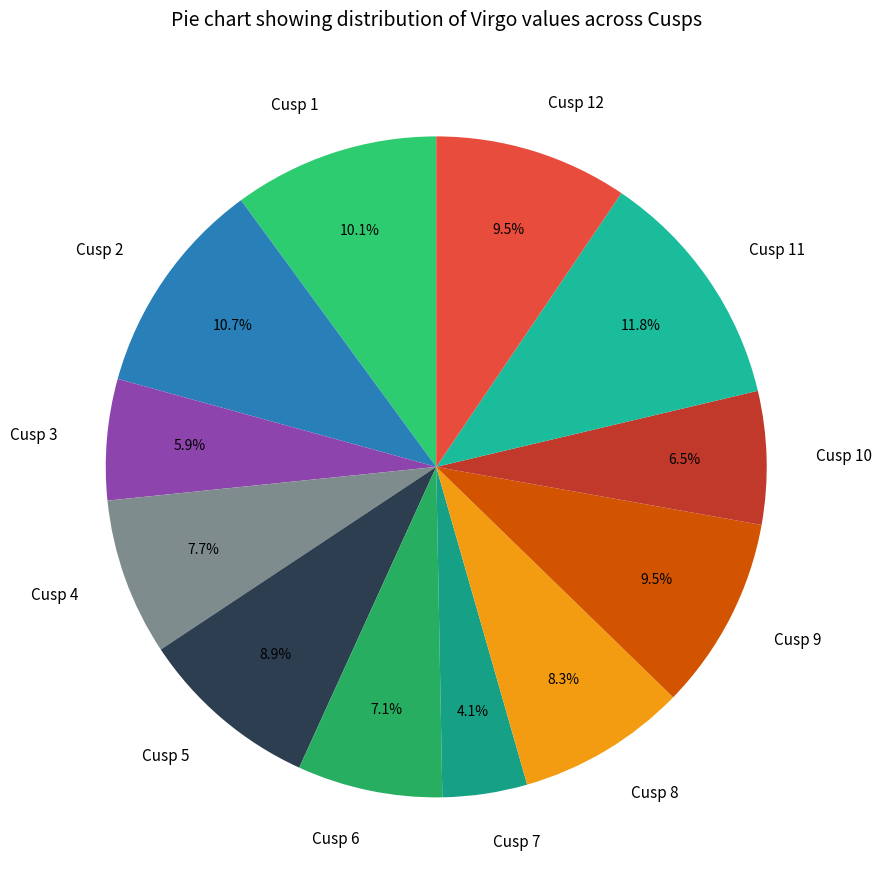

Which category has the biggest portion of the pie?

Cusp 11